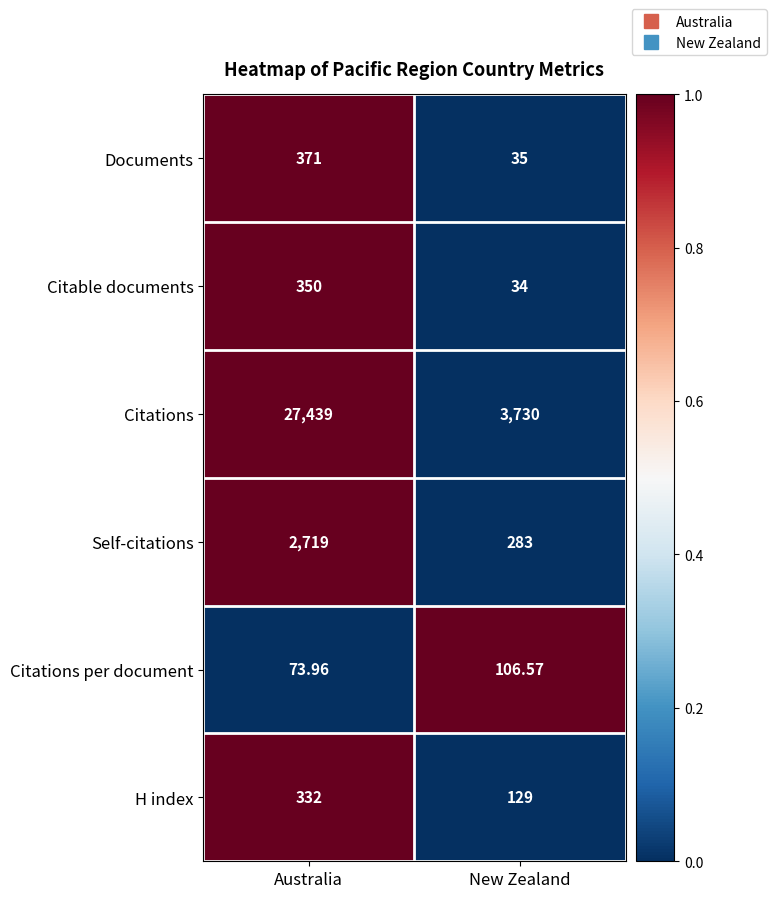

Which label corresponds to the largest value in the chart?

Australia